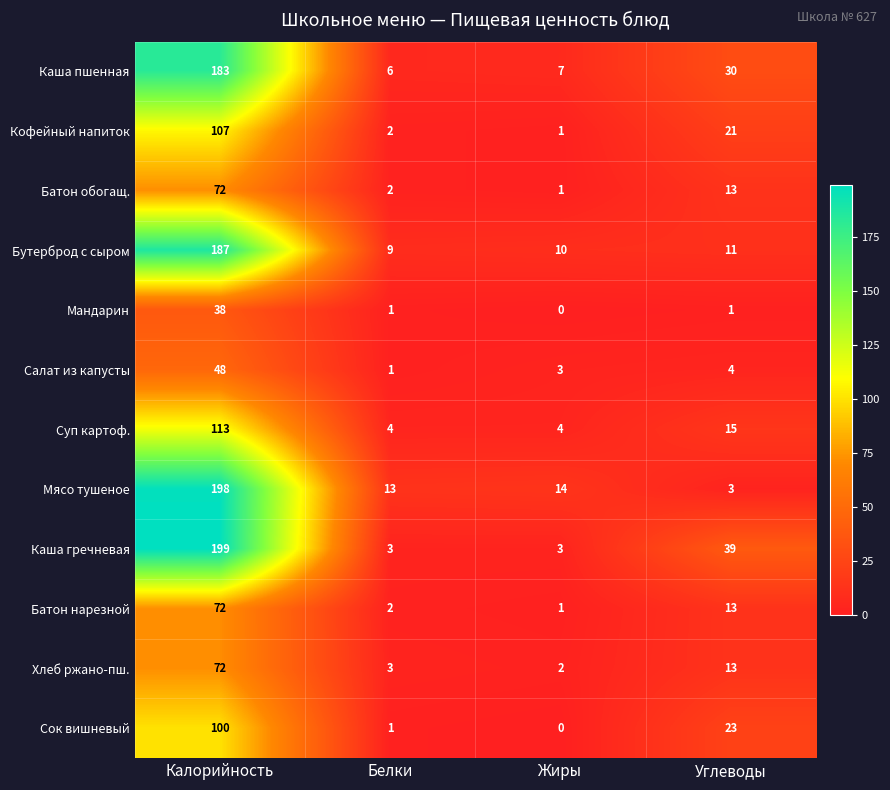

The Батон обогащ. series shows 72 at Калорийность. True or false?

True